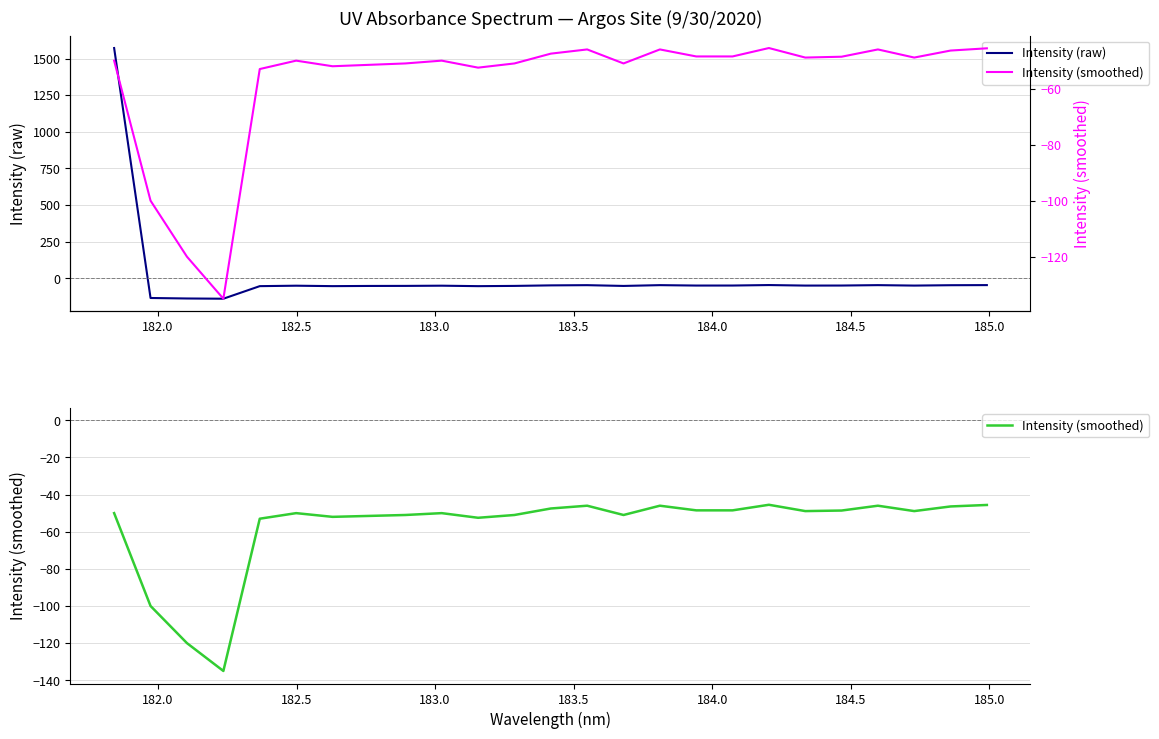

What is the lowest value of the Intensity (raw) series?

-138.5